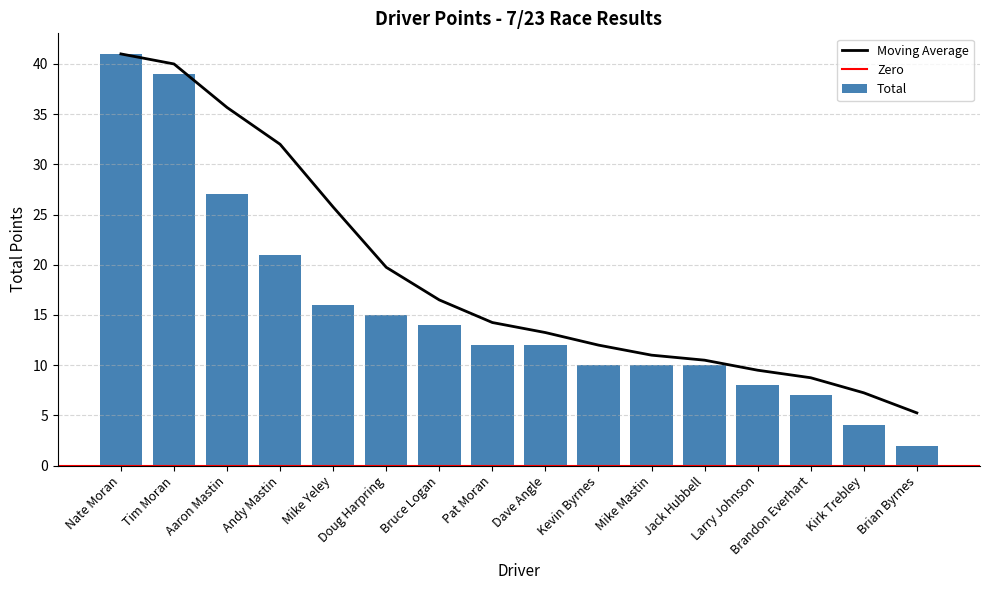

Is it true that the value at Andy Mastin is 21?

True